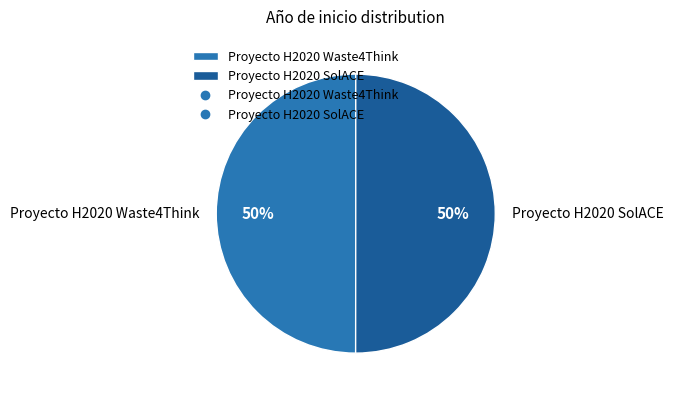

The Proyecto H2020 SolACE slice represents 35% of the pie. True or false?

False